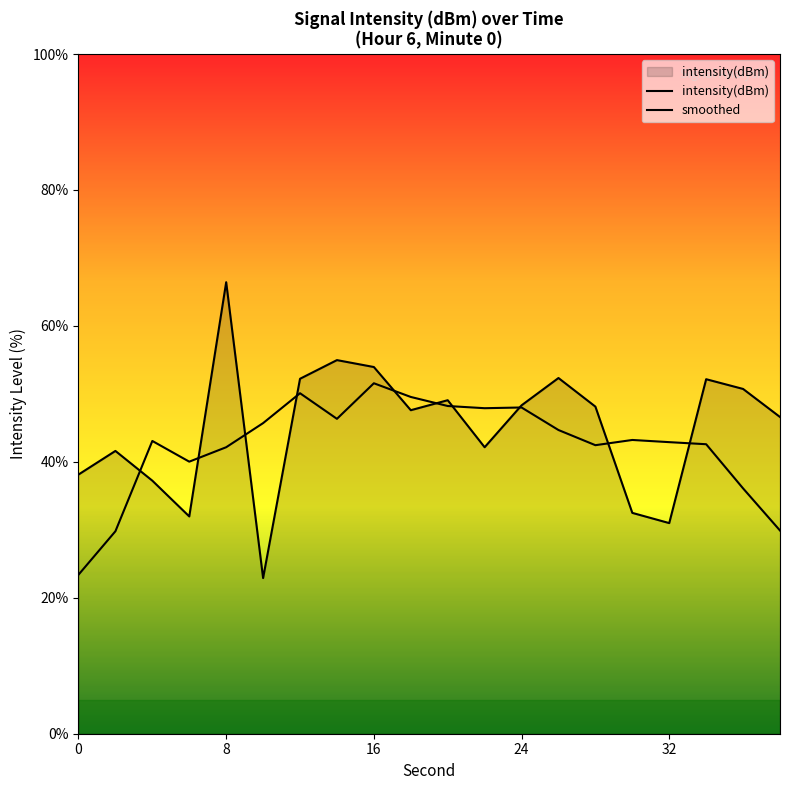

What is the maximum value shown in the chart?

66.4